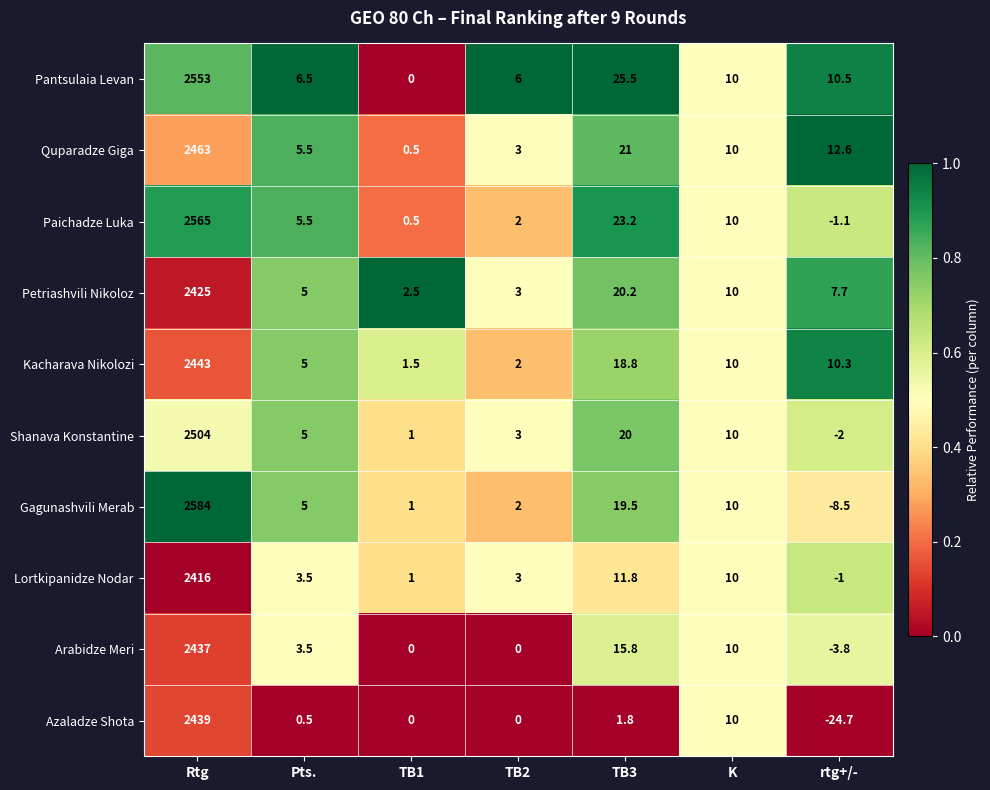

What is the difference between the maximum and minimum values in the Lortkipanidze Nodar series?

2417.0